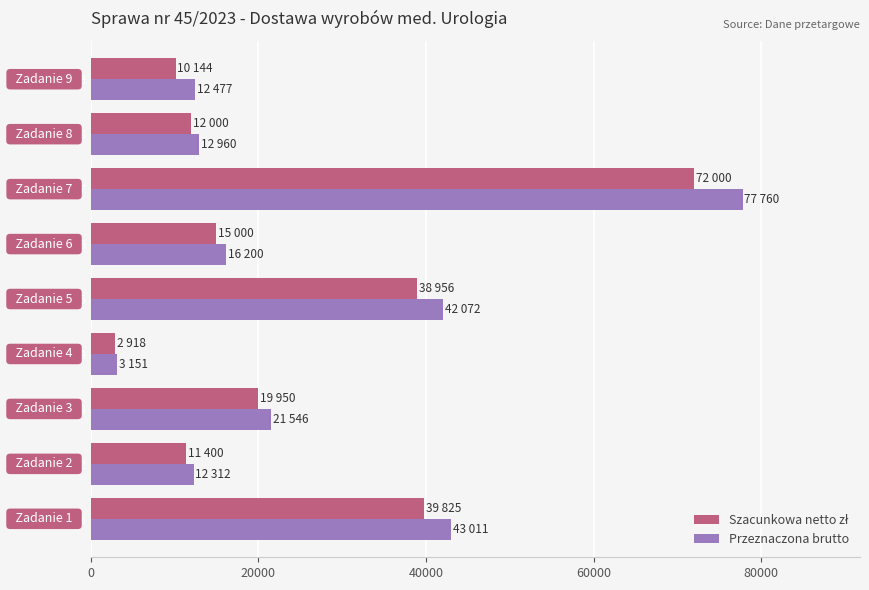

Between Zadanie 7 and Zadanie 8, which series saw the biggest shift?

Przeznaczona brutto